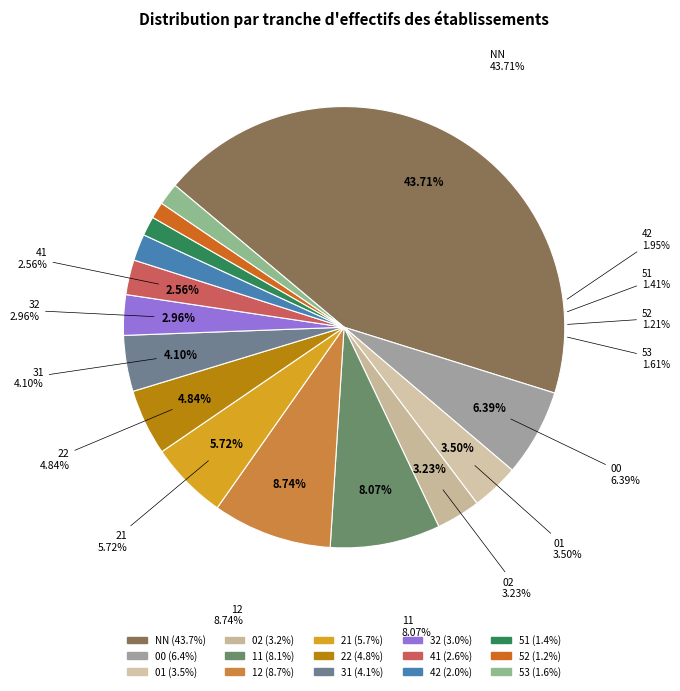

Which slice is the smallest?

52